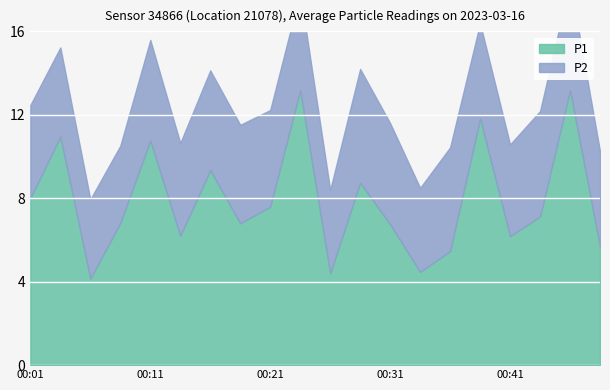

True or false: P2 has a value of 6.3 at 00:38.

False